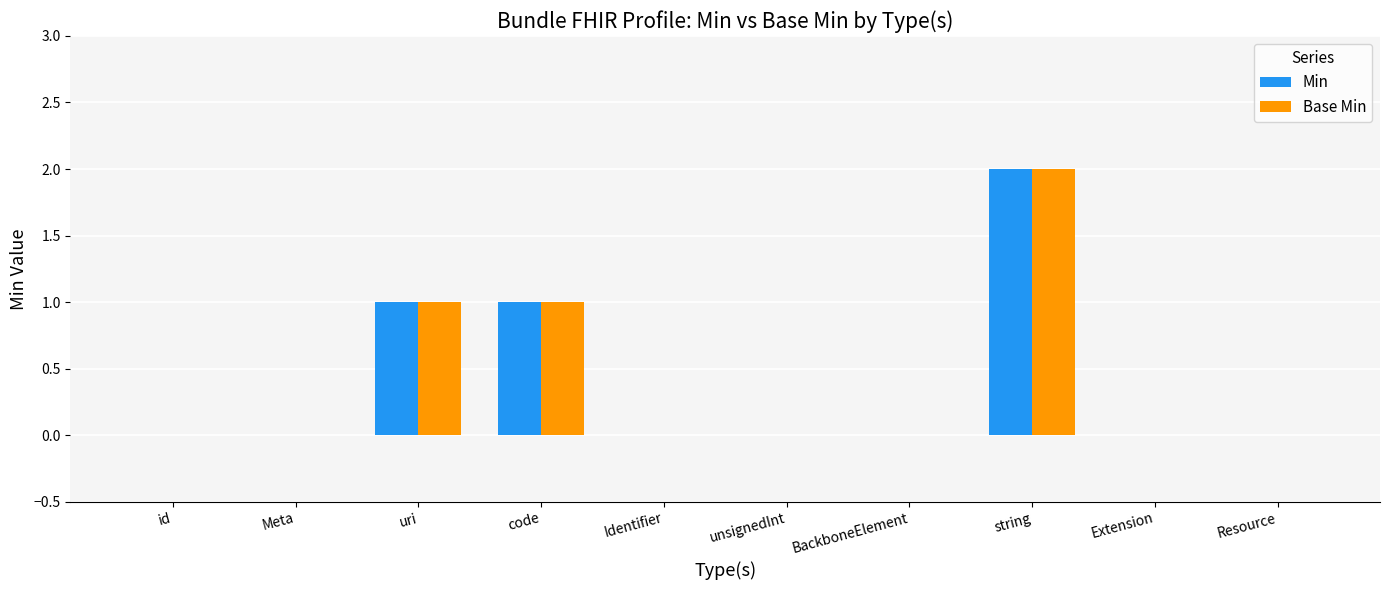

The value of Min at Meta is 1. True or false?

False